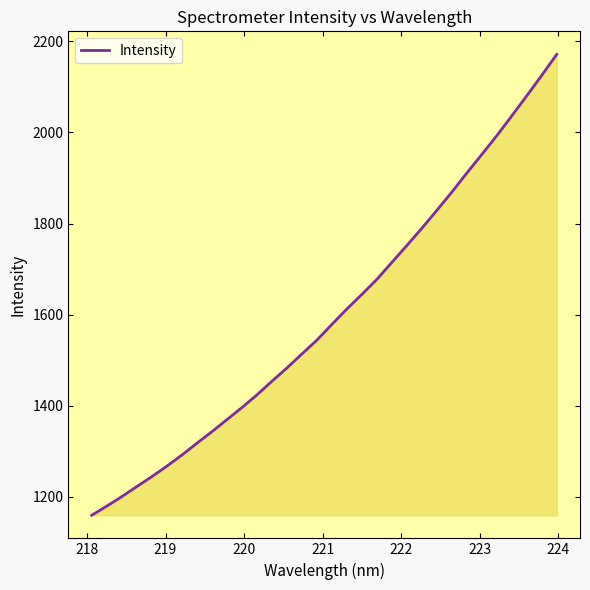

What is the difference between the maximum and minimum values?

1011.7